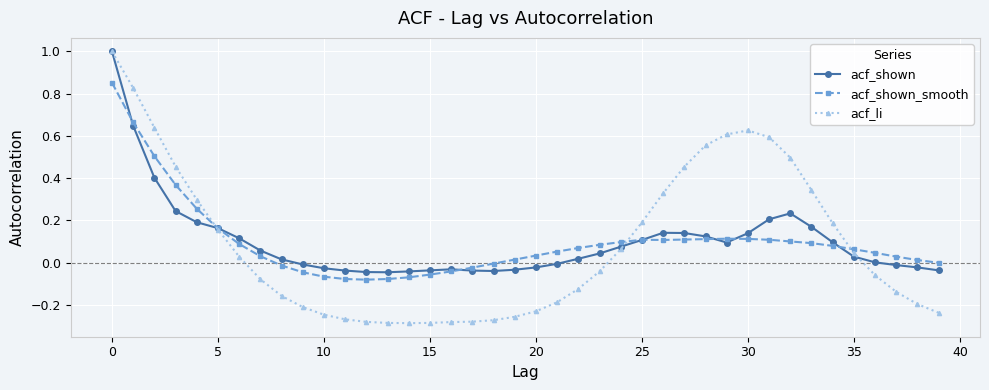

How many data points in acf_li are less than 0?

21